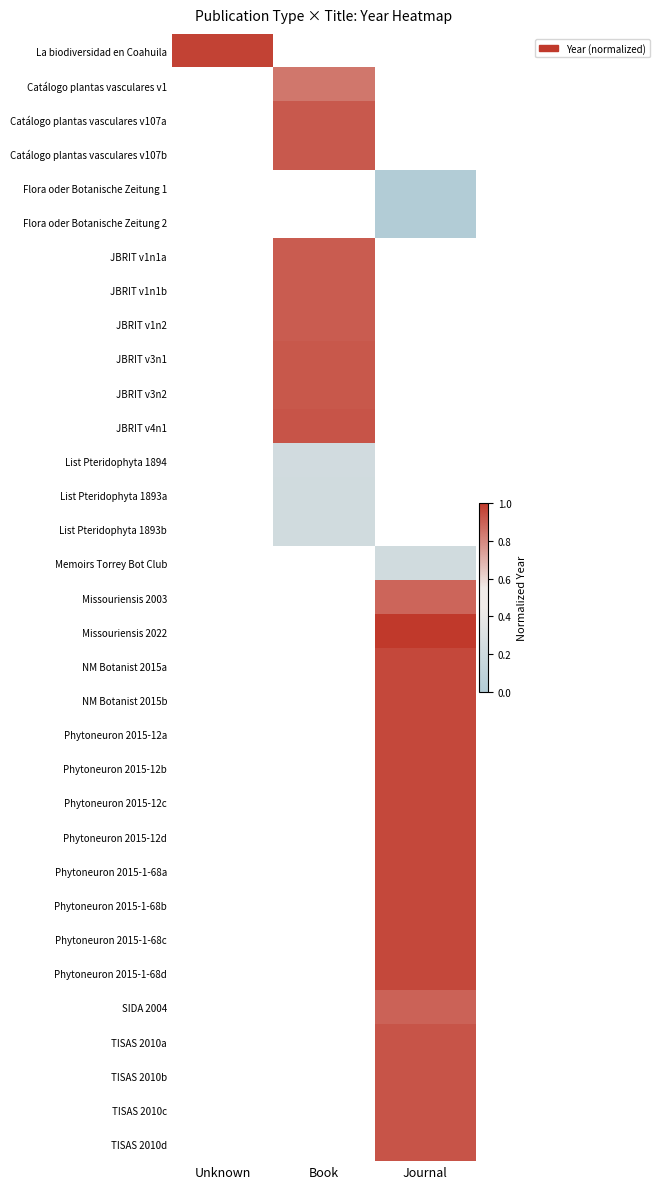

How many distinct data groups are displayed?

33